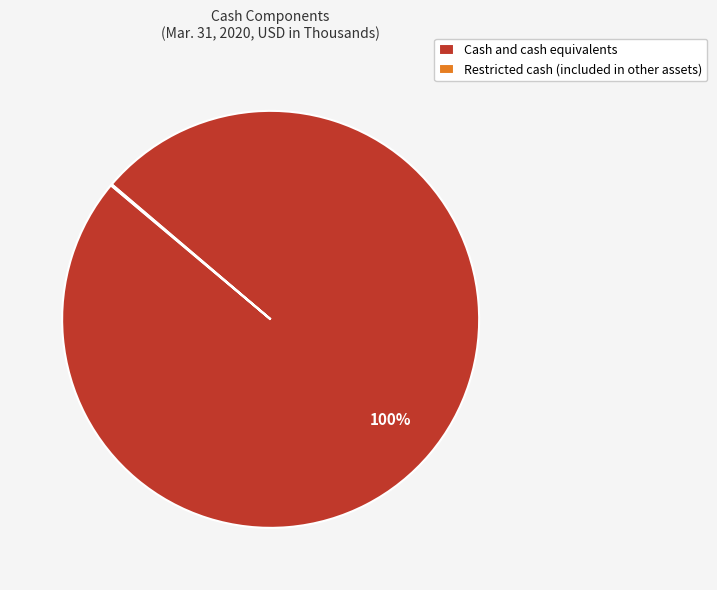

What percentage is the Cash and cash equivalents slice, to the nearest percent?

100%